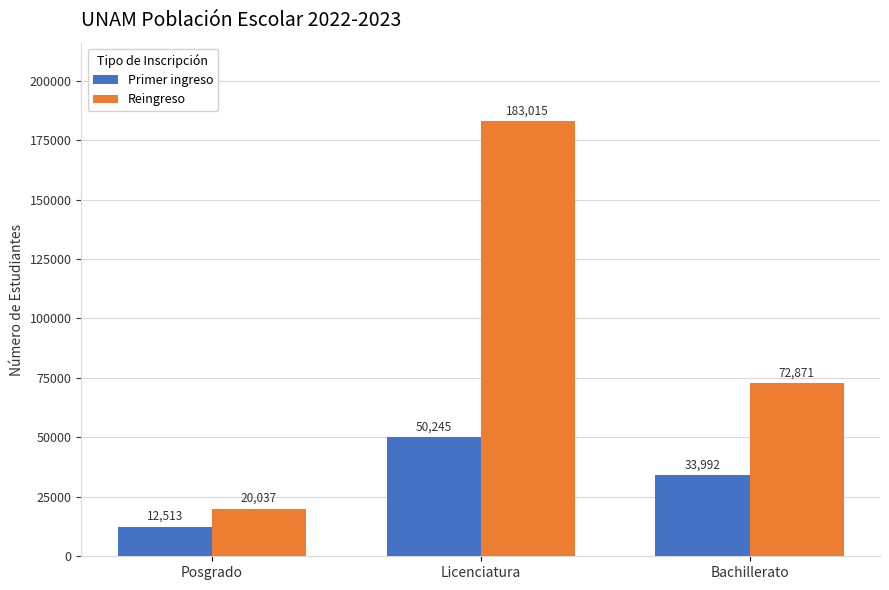

Count the number of data series in this chart.

2